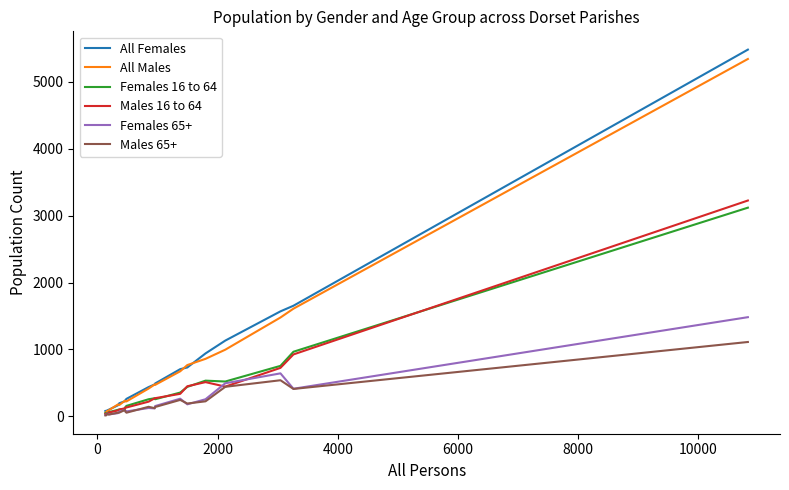

Which series has the largest range (max minus min)?

All Females